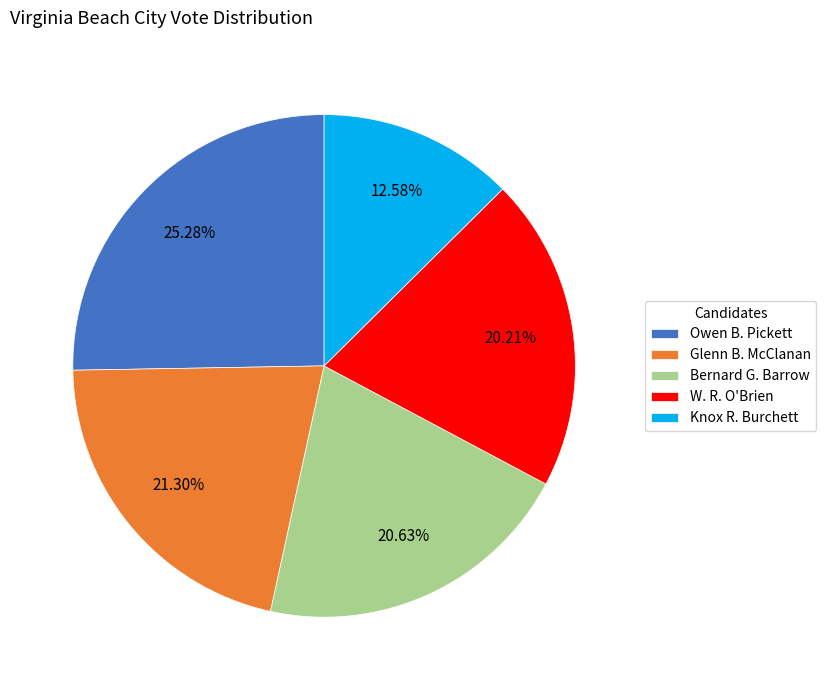

Which category has the smallest portion of the pie?

Knox R. Burchett